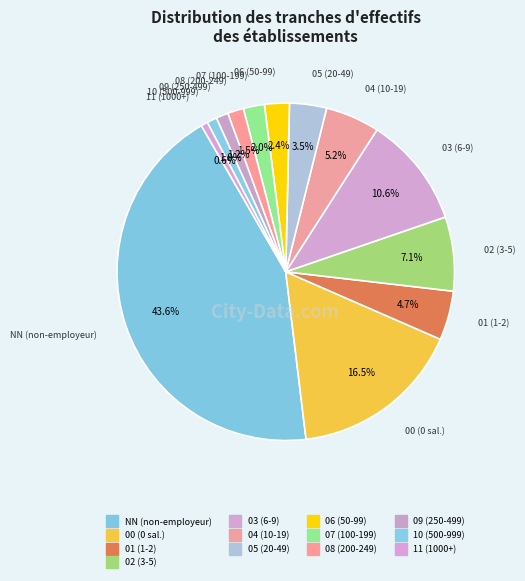

What percentage do NN and 09 together represent?

44.8%